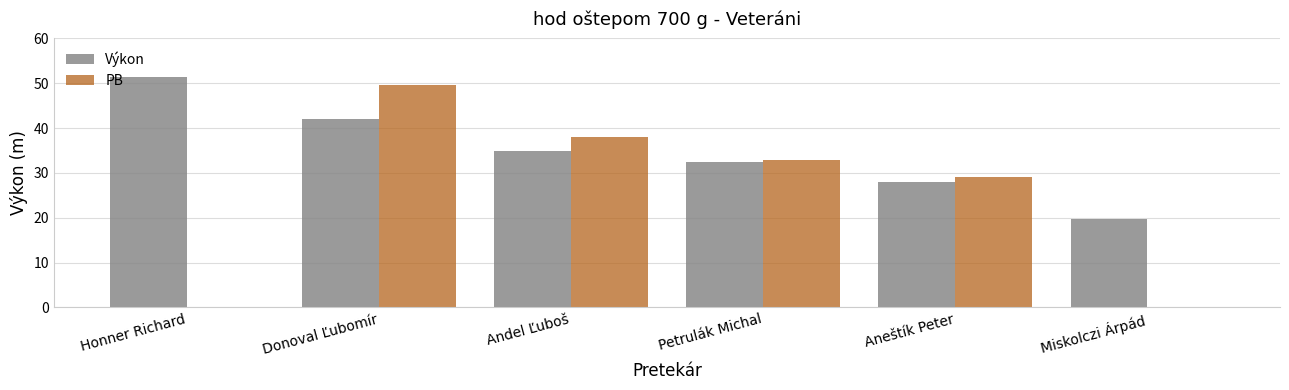

How many data points in PB are above 32?

3